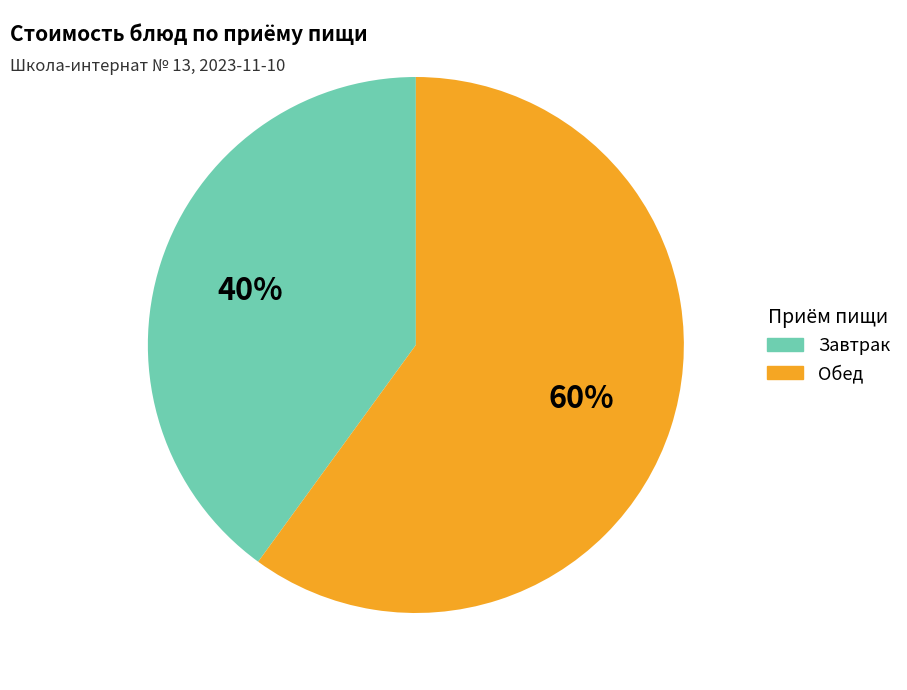

How many slices are in this pie chart?

2